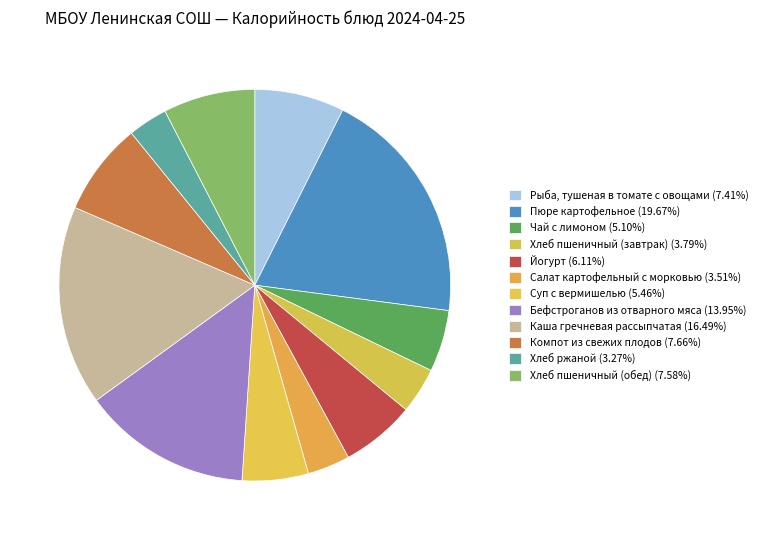

To the nearest percent, what percentage of the pie is Рыба, тушеная в томате с овощами?

7%